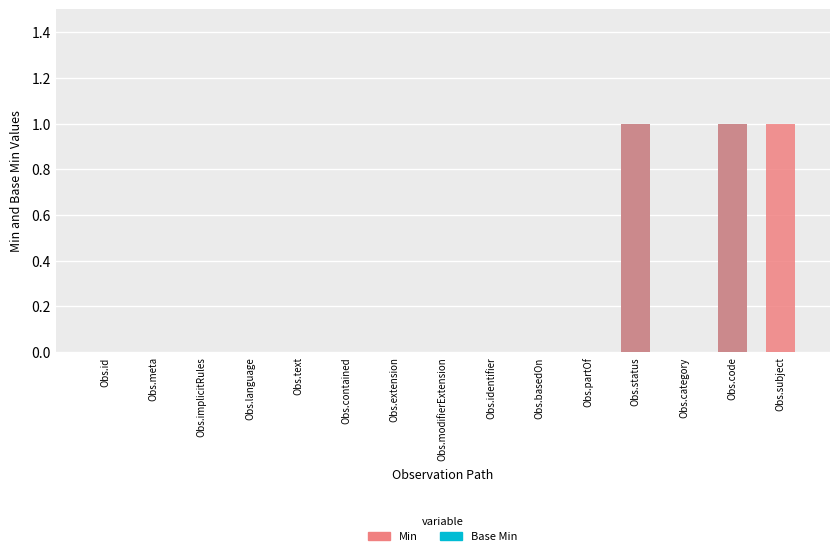

Reading left to right, extract all data points from this chart.

Base Min: 0	0	0	0	0	0	0	0	0	0	0	1	0	1	0
Min: 0	0	0	0	0	0	0	0	0	0	0	1	0	1	1